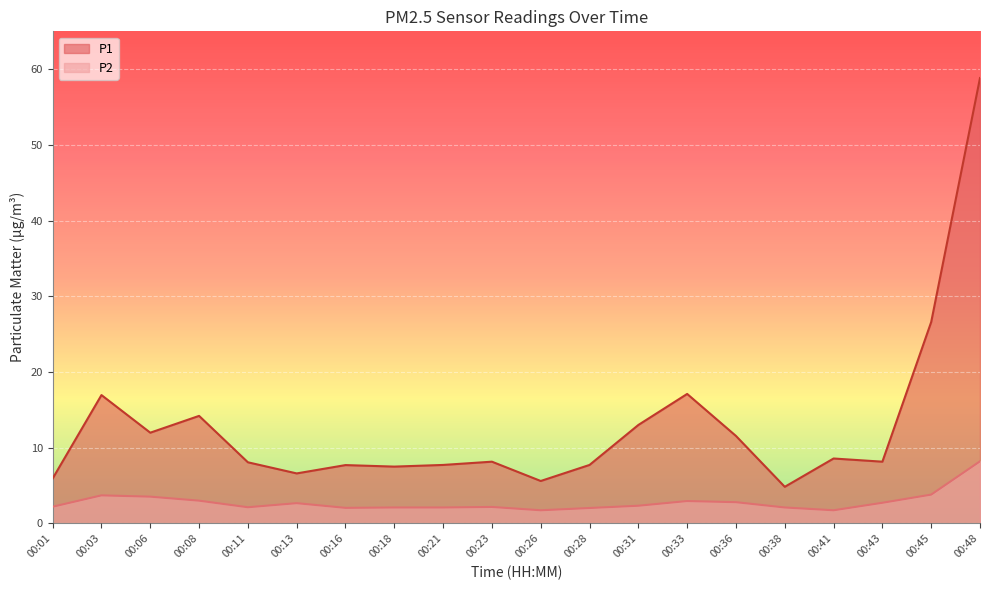

What is the sum of all P1 values?

256.8